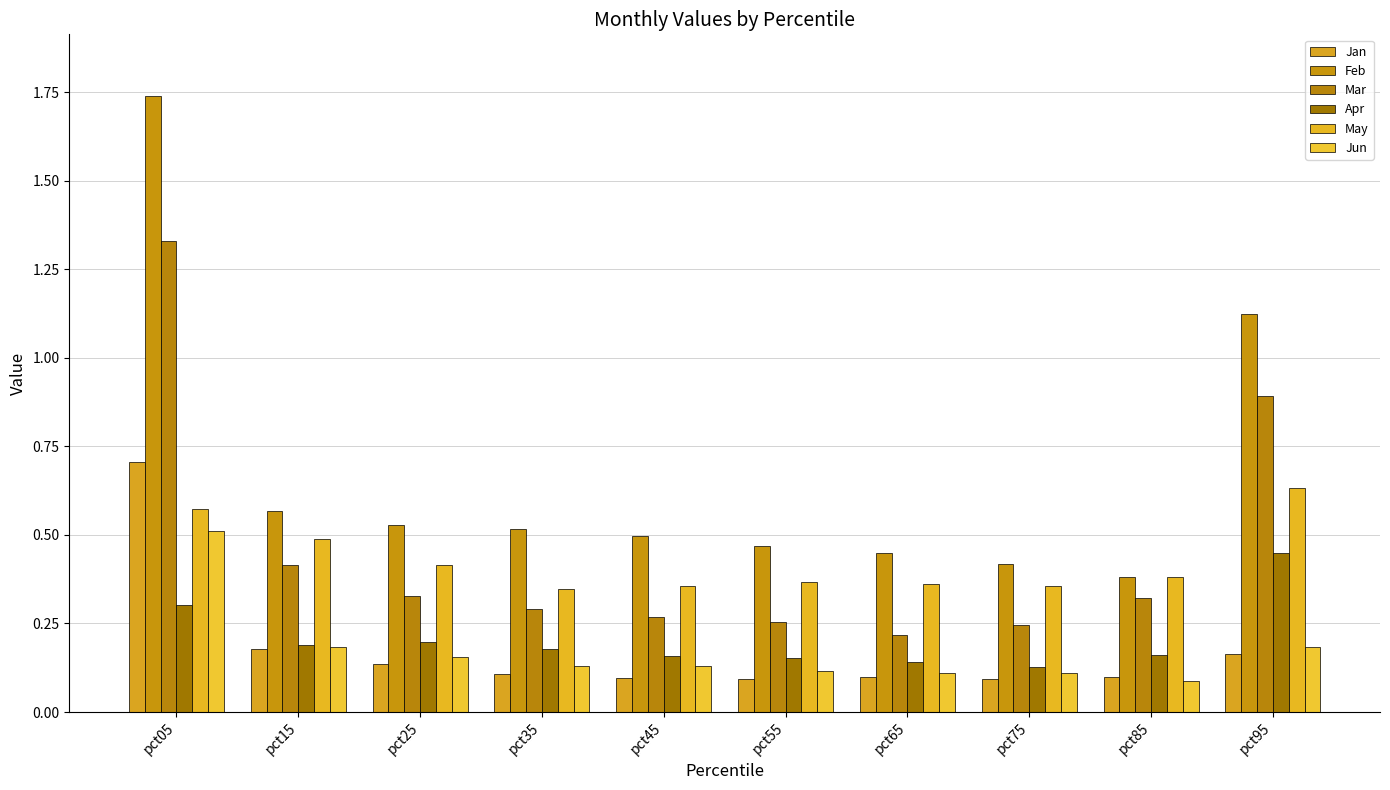

Which series has the largest total across all categories?

Feb